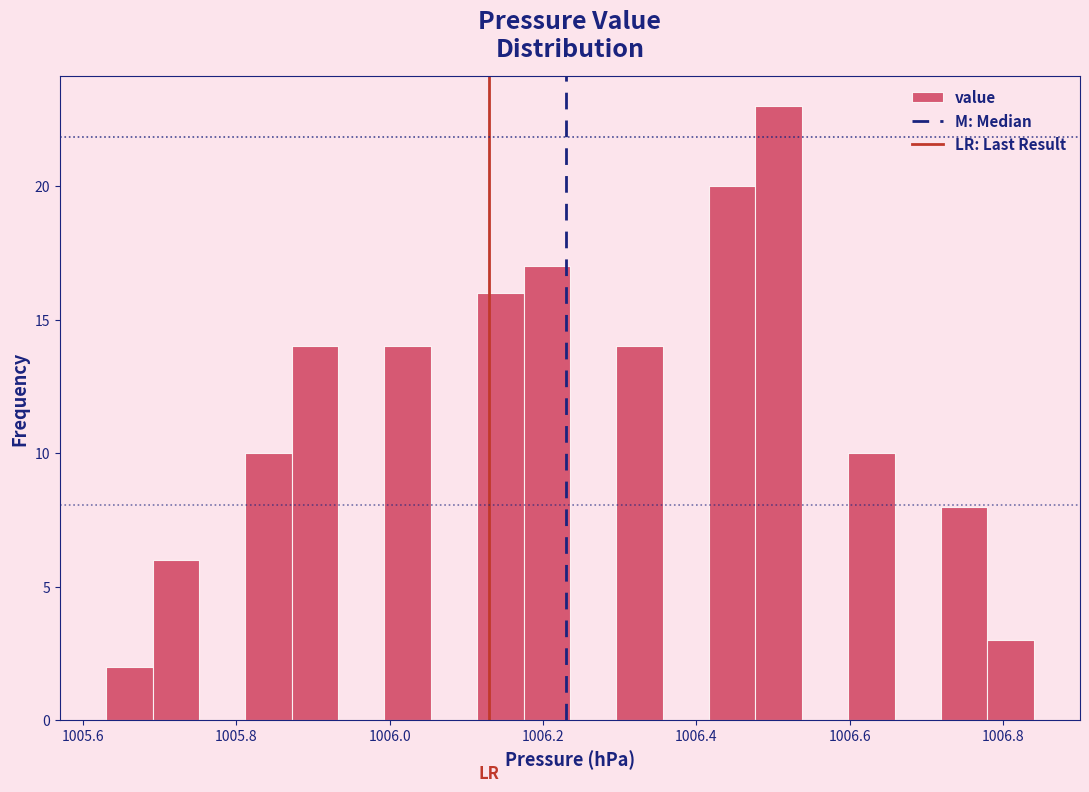

Around what value on the x-axis is the tallest bar? Give the approximate position of its centre, as read against the axis.

1006.50